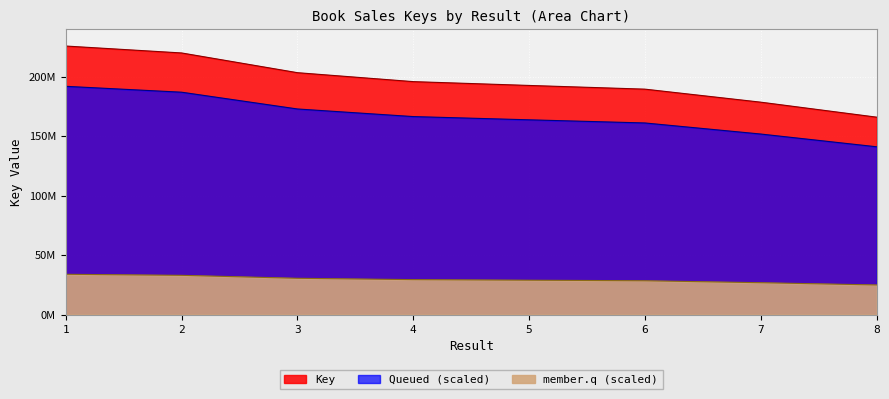

List the labels in order of value, smallest first.

8, 7, 6, 5, 4, 3, 2, 1